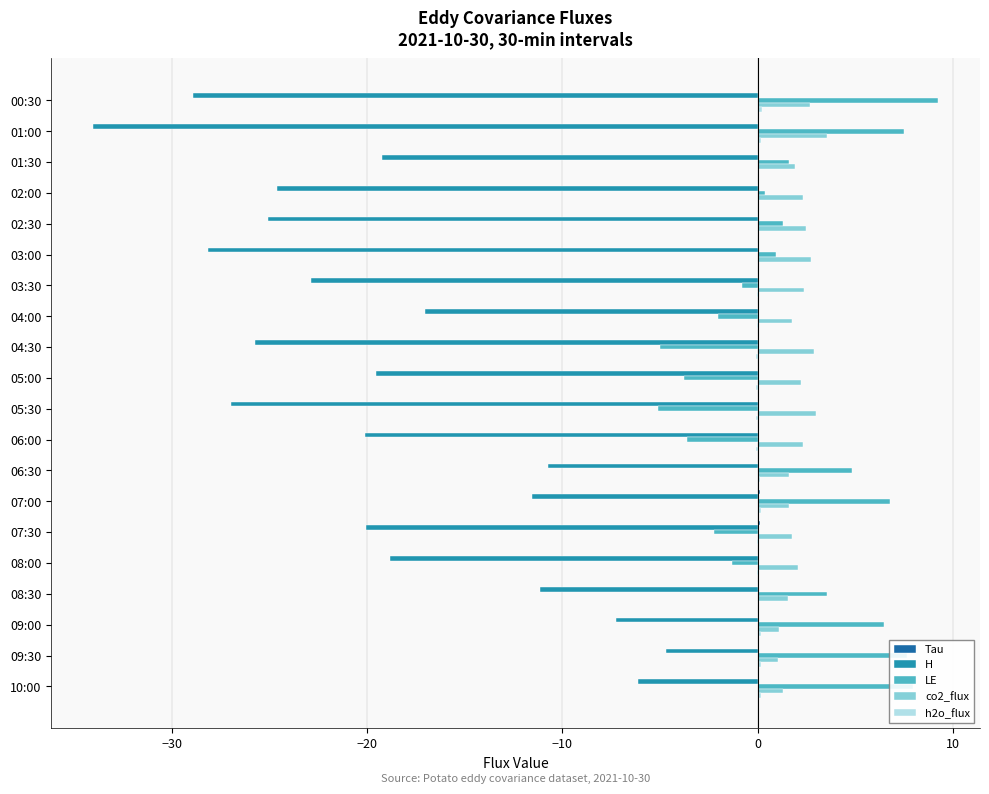

The value of co2_flux at 09:30 is 1.0. True or false?

True